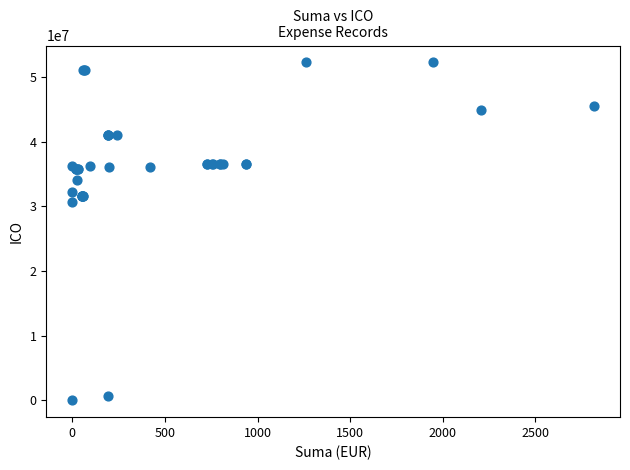

What Y value in the scatter plot is closest to 26151277?

30721644